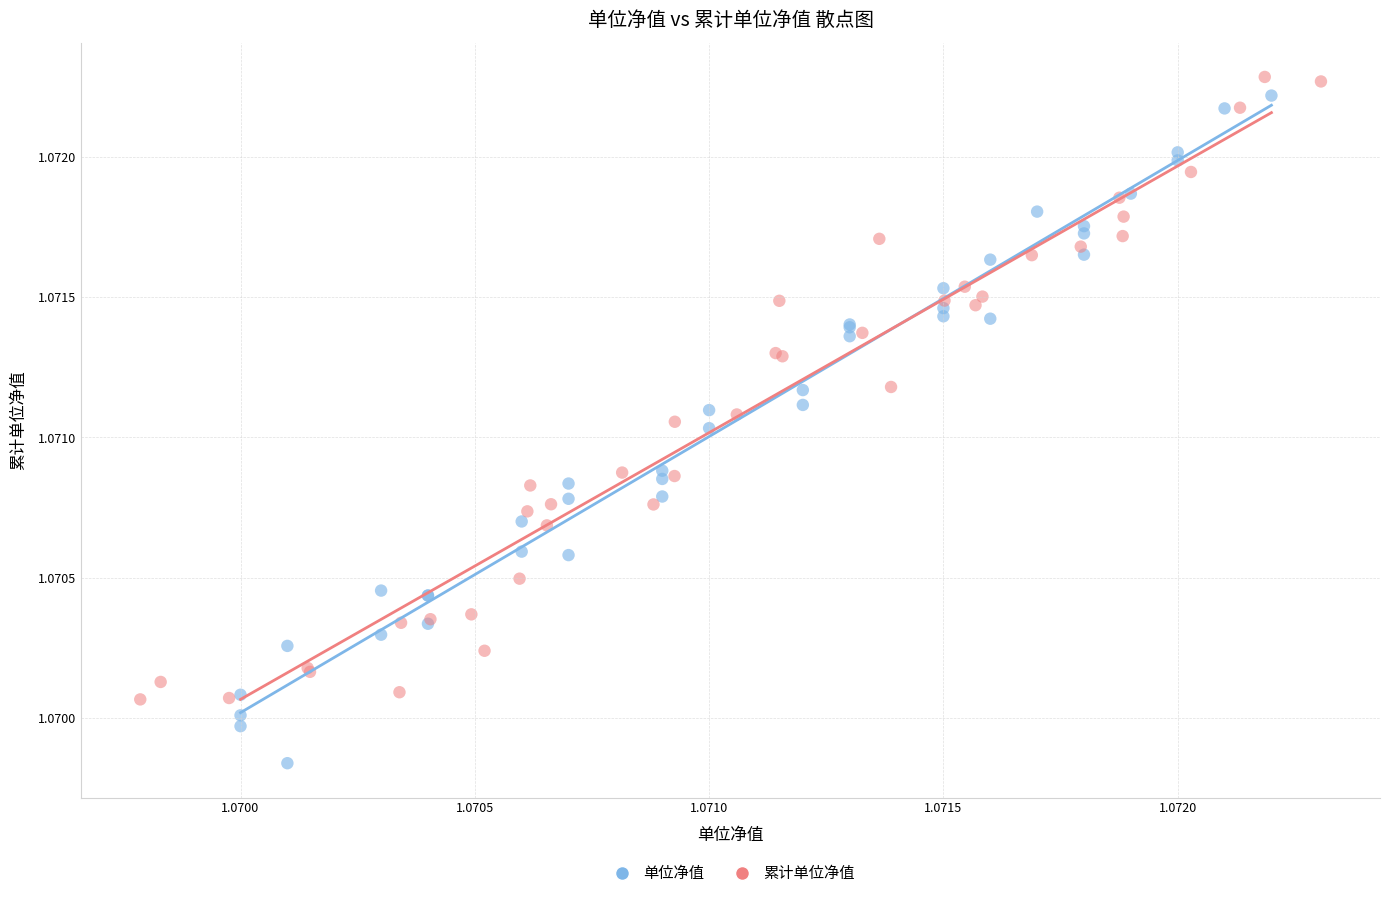

Which series has the largest Y range (max minus min)?

单位净值